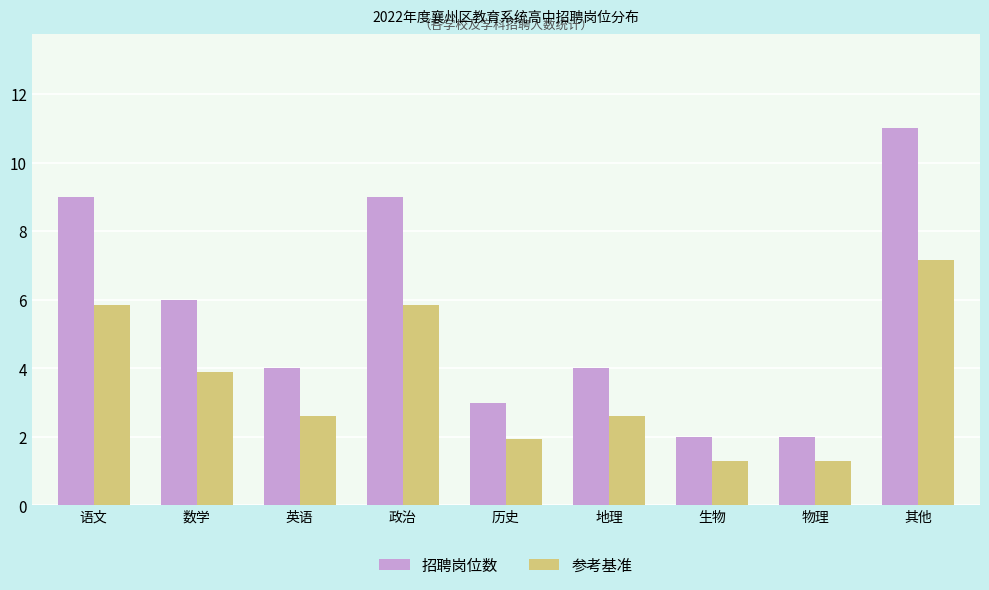

Reading left to right, transcribe all the data shown in this chart.

招聘岗位数: 语文=9.0	数学=6.0	英语=4.0	政治=9.0	历史=3.0	地理=4.0	生物=2.0	物理=2.0	其他=11.0
参考基准: 语文=5.9	数学=3.9	英语=2.6	政治=5.9	历史=2.0	地理=2.6	生物=1.3	物理=1.3	其他=7.2